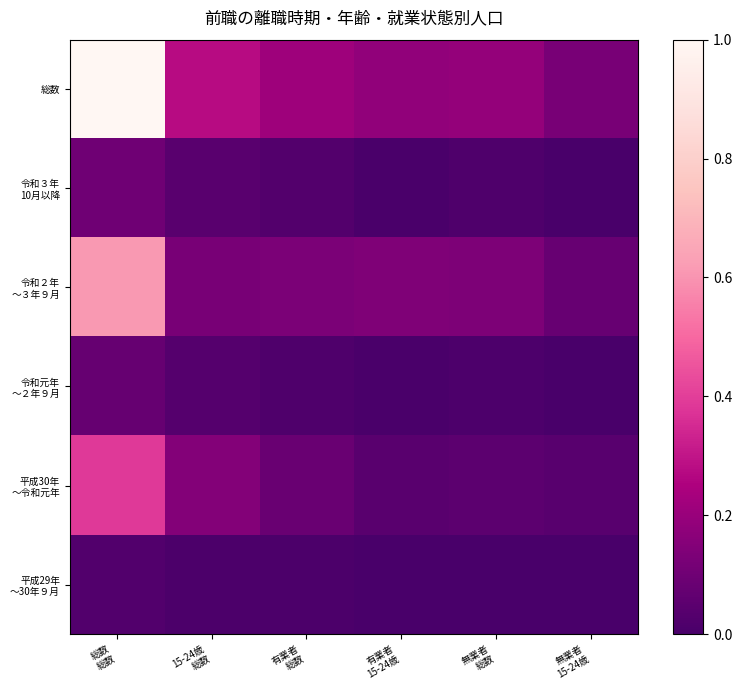

At which category is the sum across all series the highest?

総数
総数